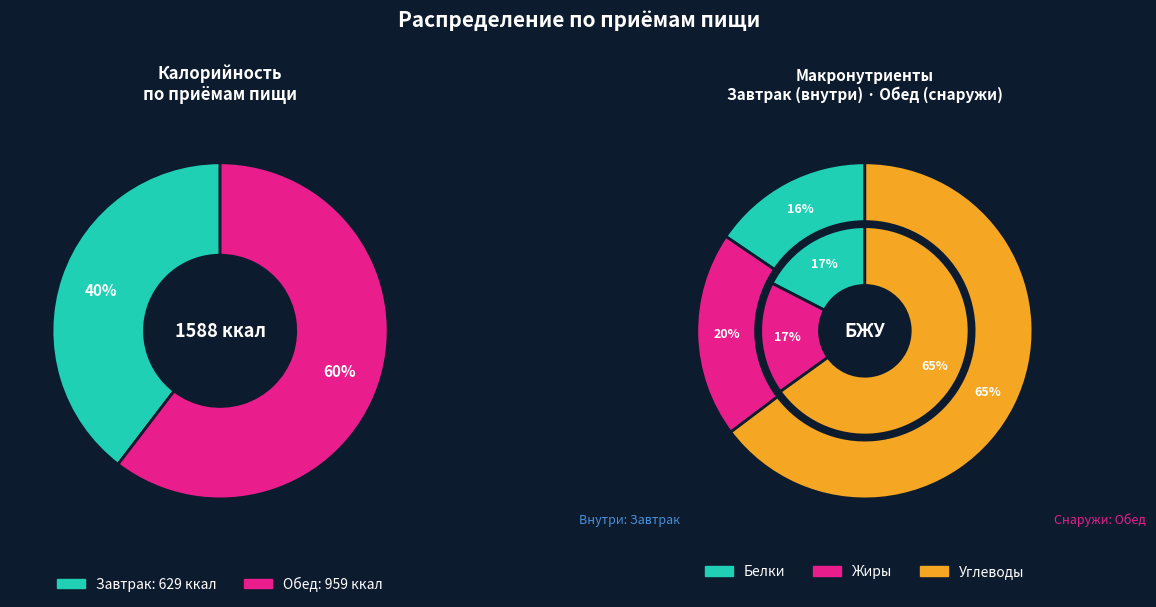

To the nearest percent, what is the difference between the largest and smallest slice percentages?

21%